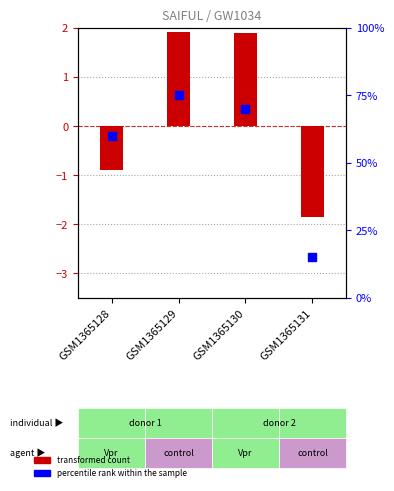

At which category is the sum across all series the highest?

GSM1365129